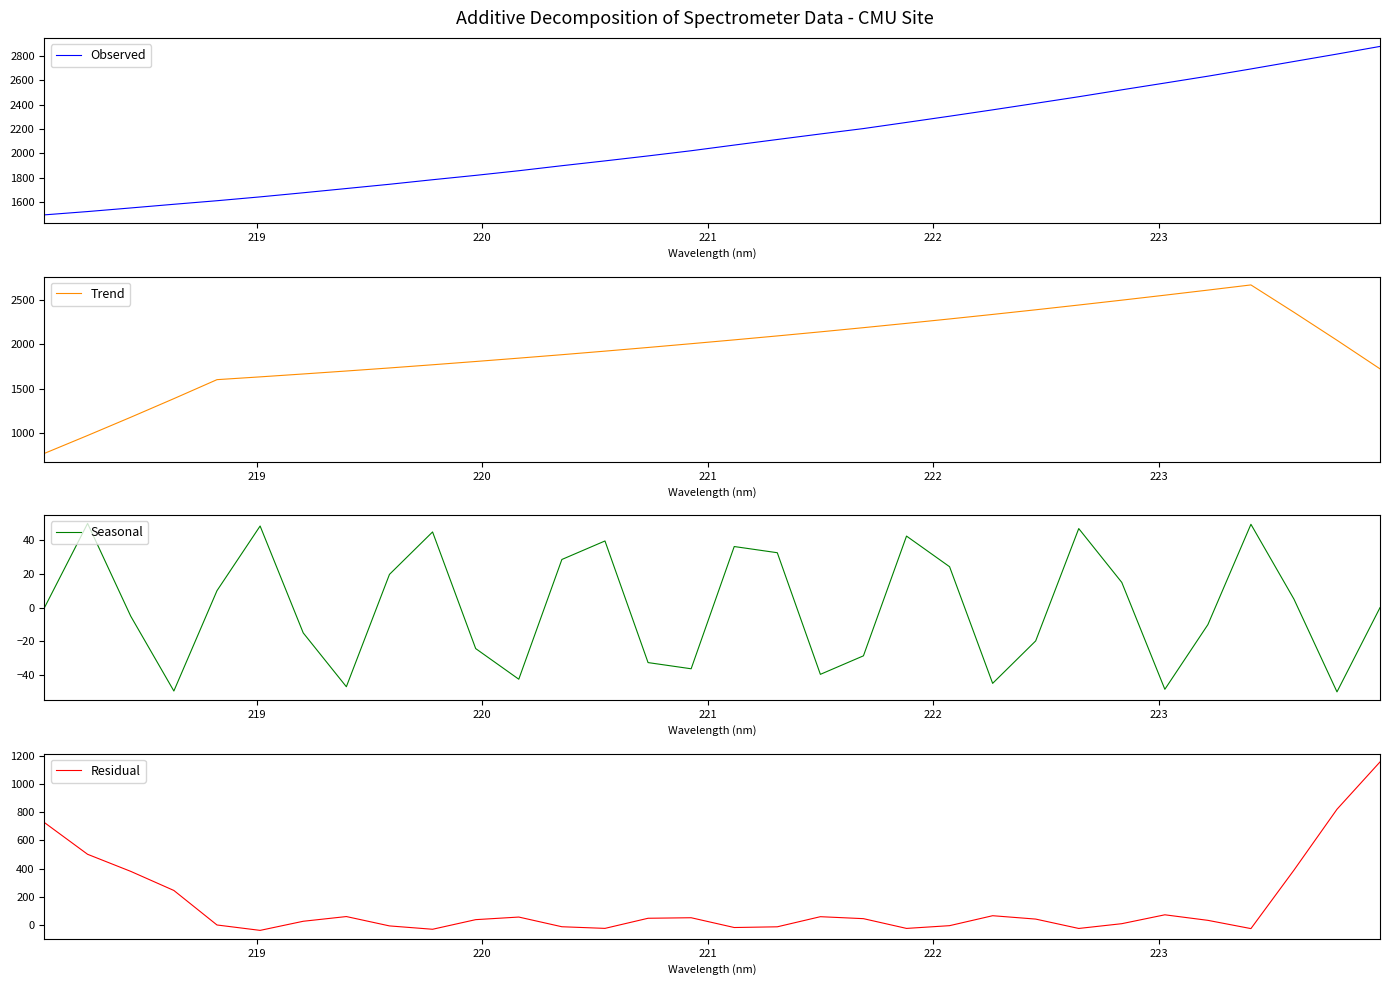

What is the minimum value for Residual?

-36.2